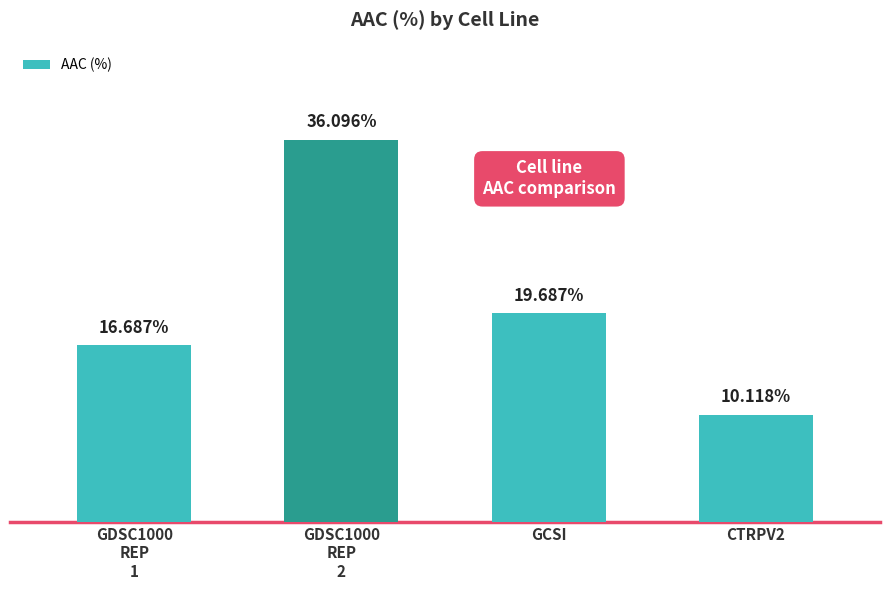

Are the bars grouped side by side (vs. stacked)?

No